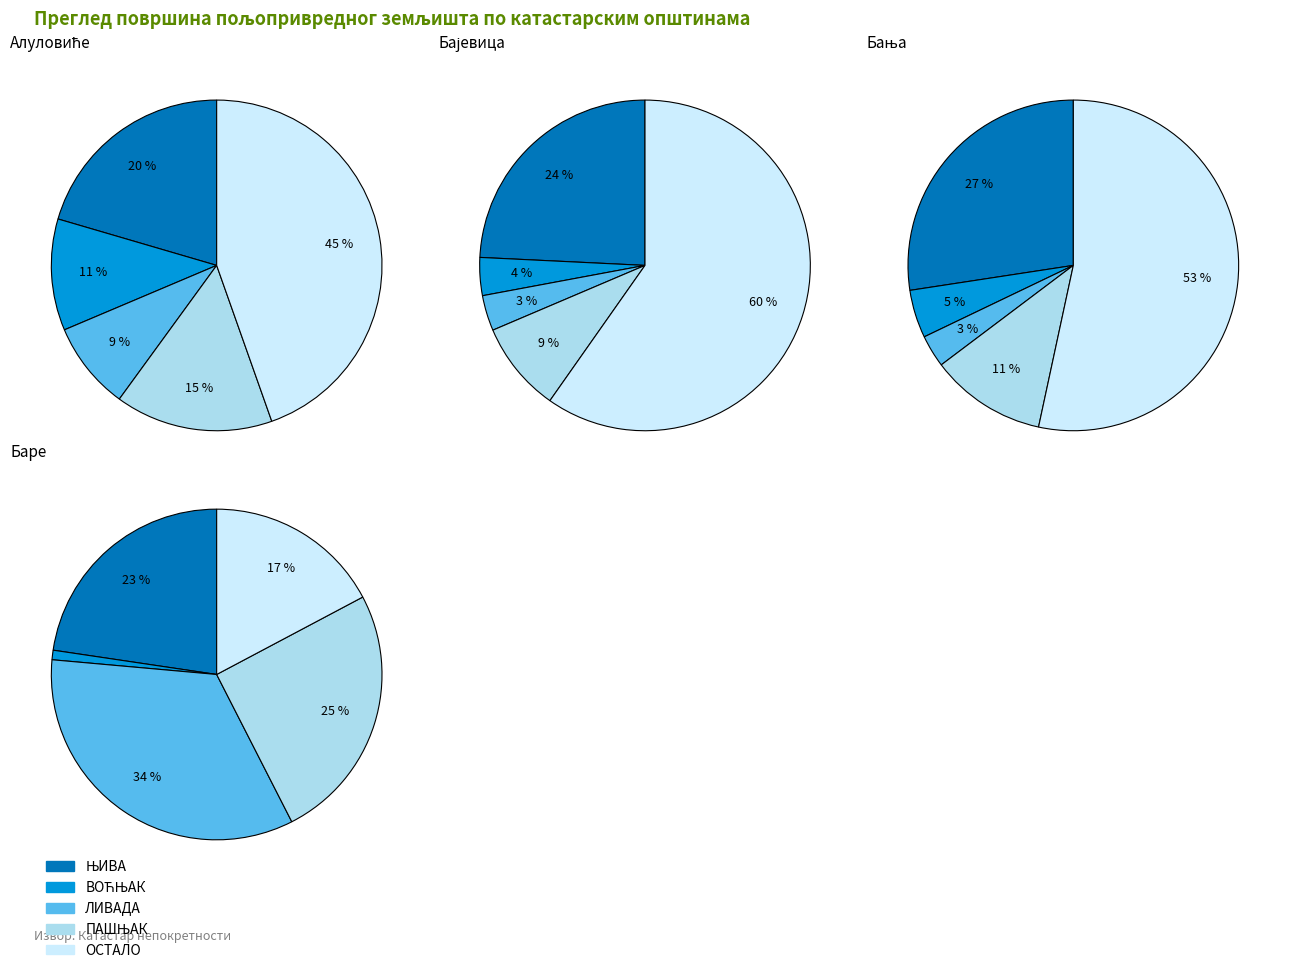

To the nearest percent, what is the combined percentage of Алуловиће and Бања?

55%